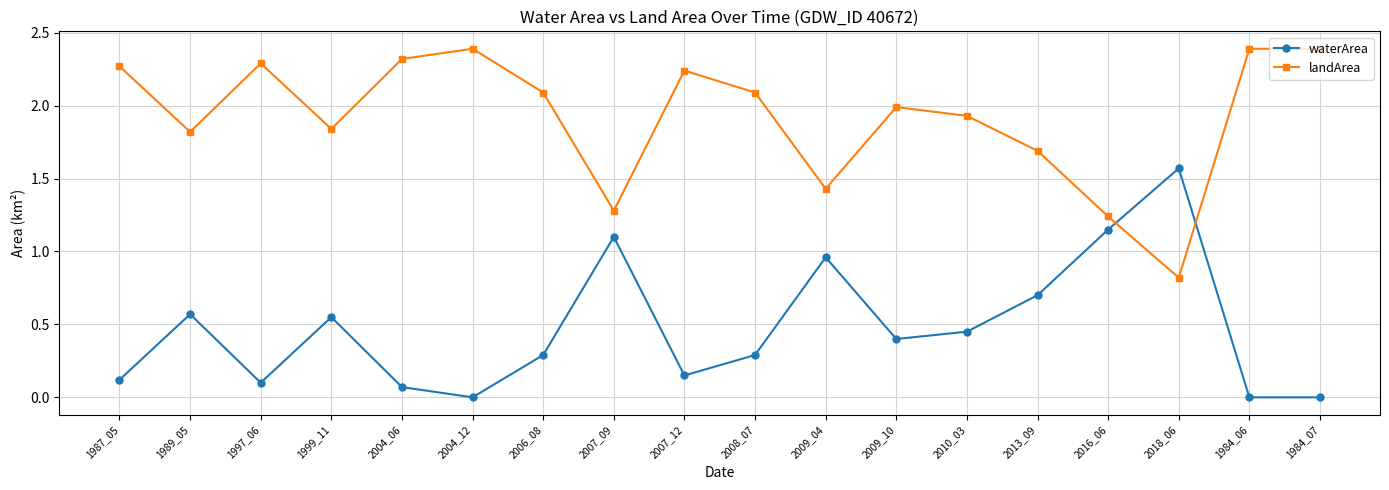

List the series in order of their overall mean, lowest first.

waterArea, landArea